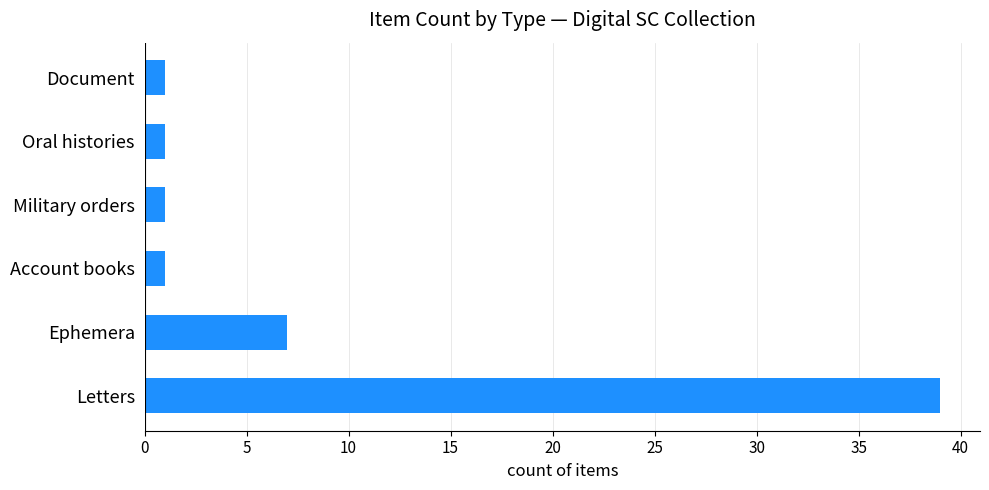

Reading bottom to top, what are all the values shown in this chart?

Letters=39	Ephemera=7	Account books=1	Military orders=1	Oral histories=1	Document=1